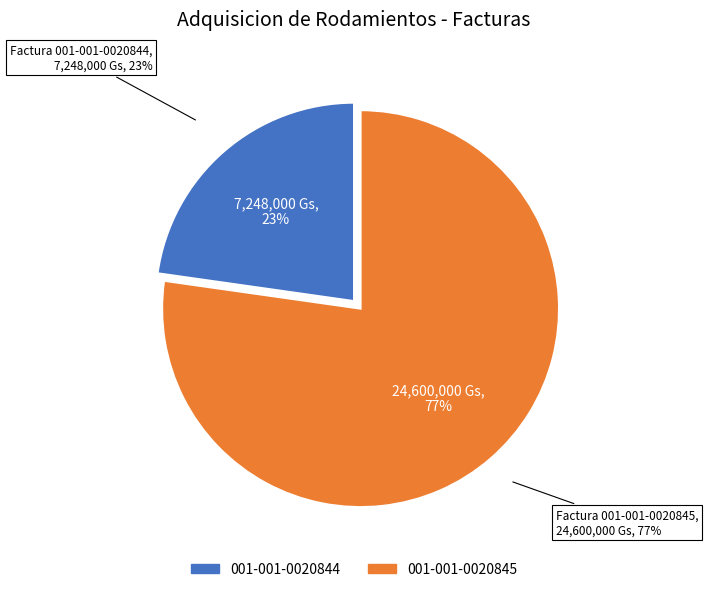

To the nearest percent, what portion does 001-001-0020845 represent?

77%